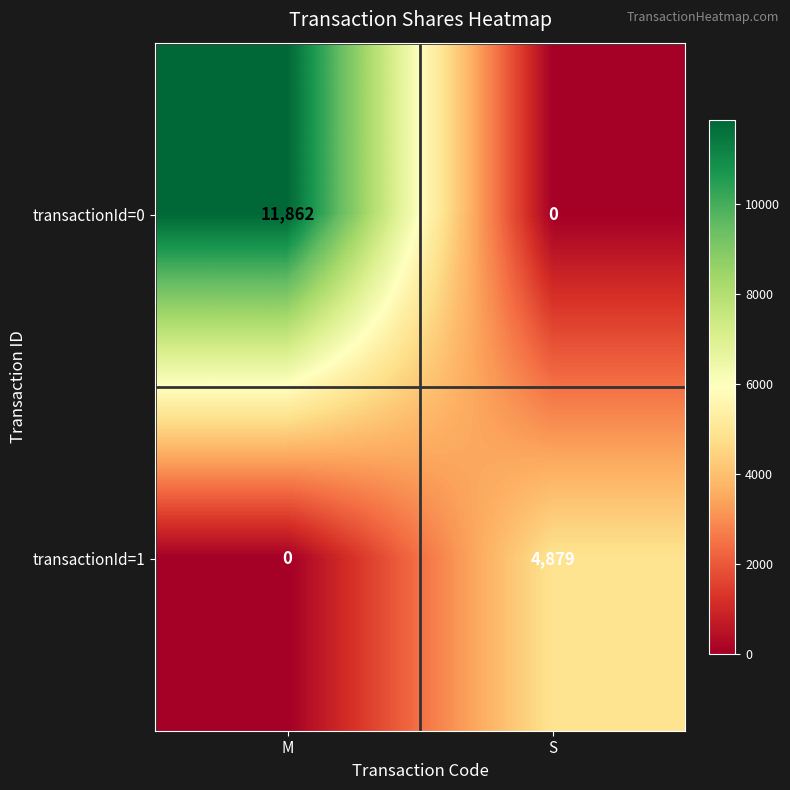

At which label does transactionId=0 reach its minimum?

S